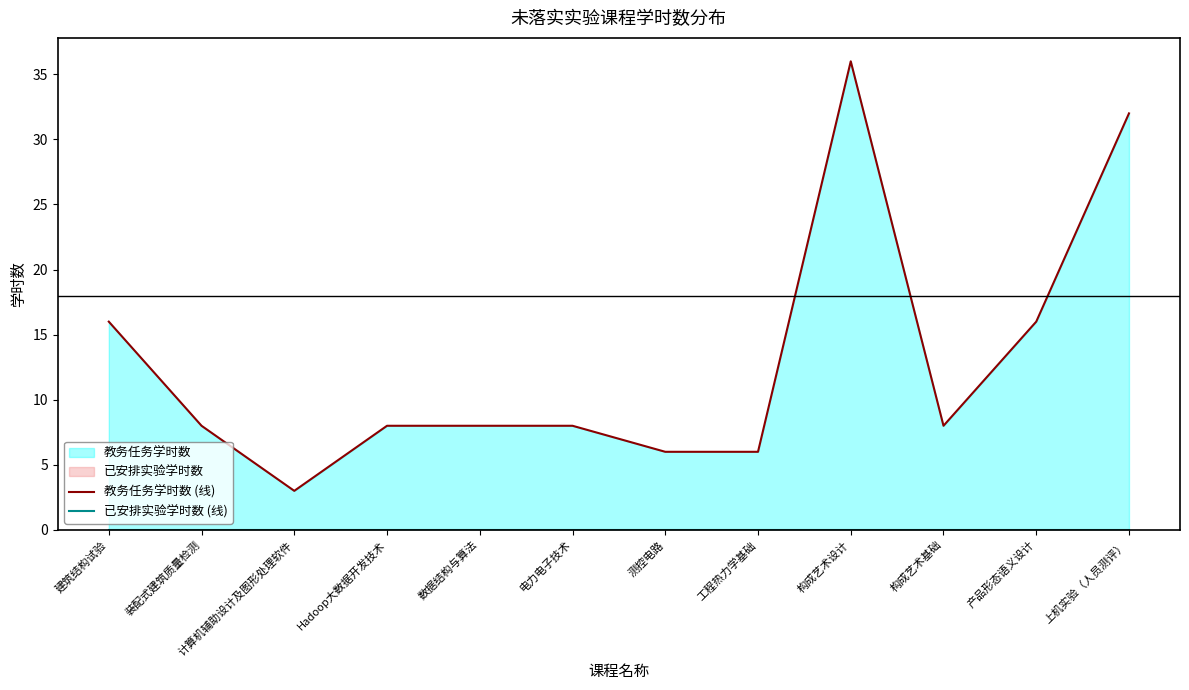

What is the average value of the 教务任务学时数 (线) series?

13